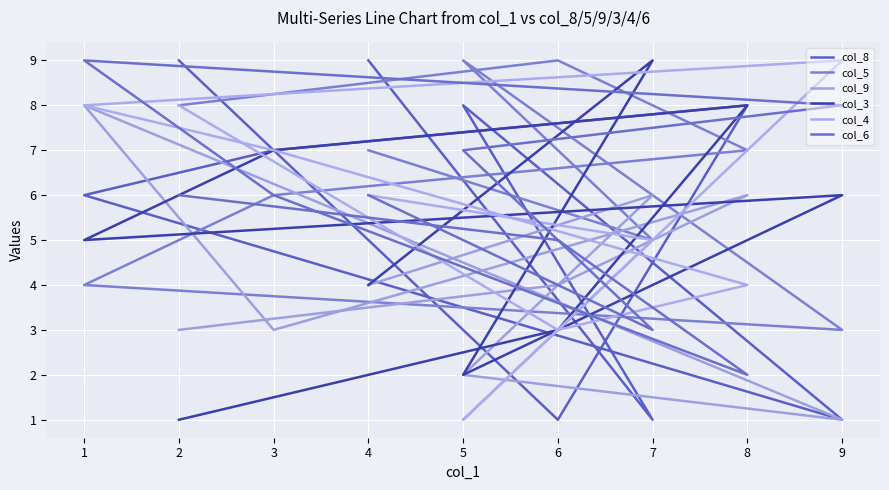

Count the number of categories in the chart.

9